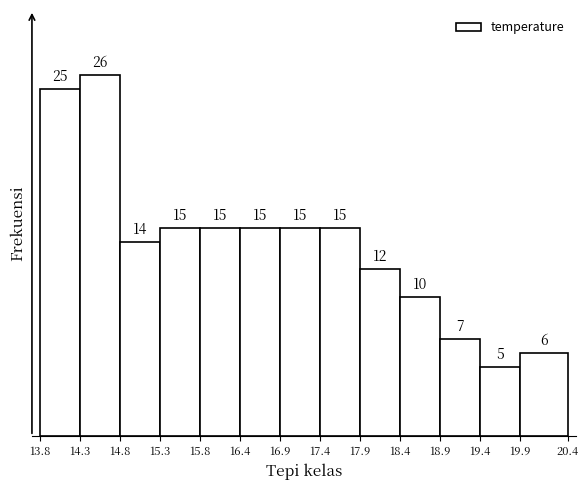

What is the height of the bar covering 14.3 to 14.8 on the x-axis?

26